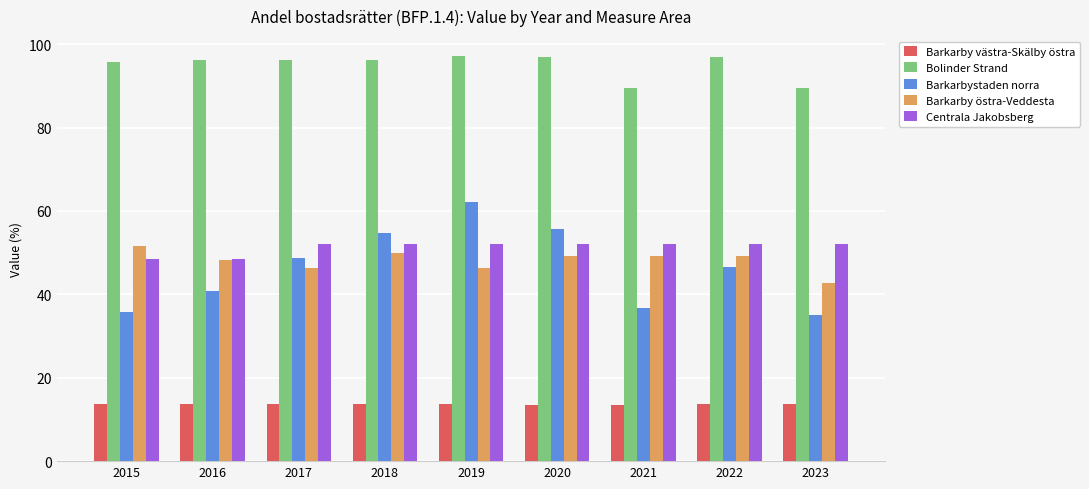

At 2023, list the series in order from largest to smallest.

Bolinder Strand, Centrala Jakobsberg, Barkarby östra-Veddesta, Barkarbystaden norra, Barkarby västra-Skälby östra